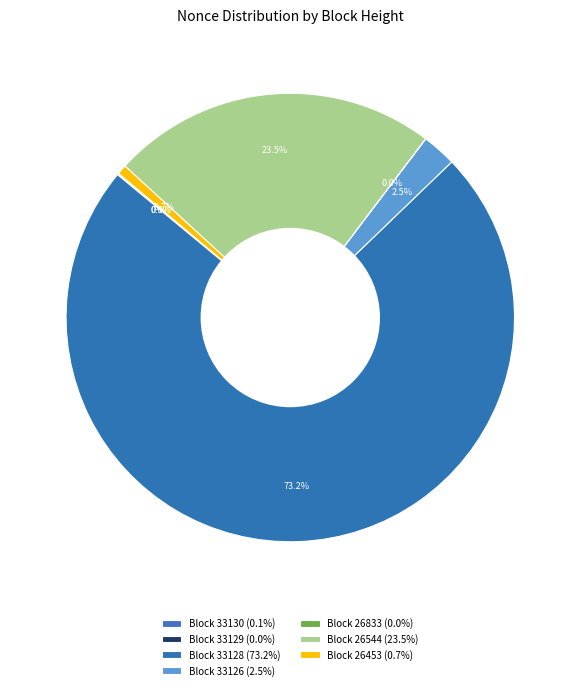

What is the majority slice?

33128